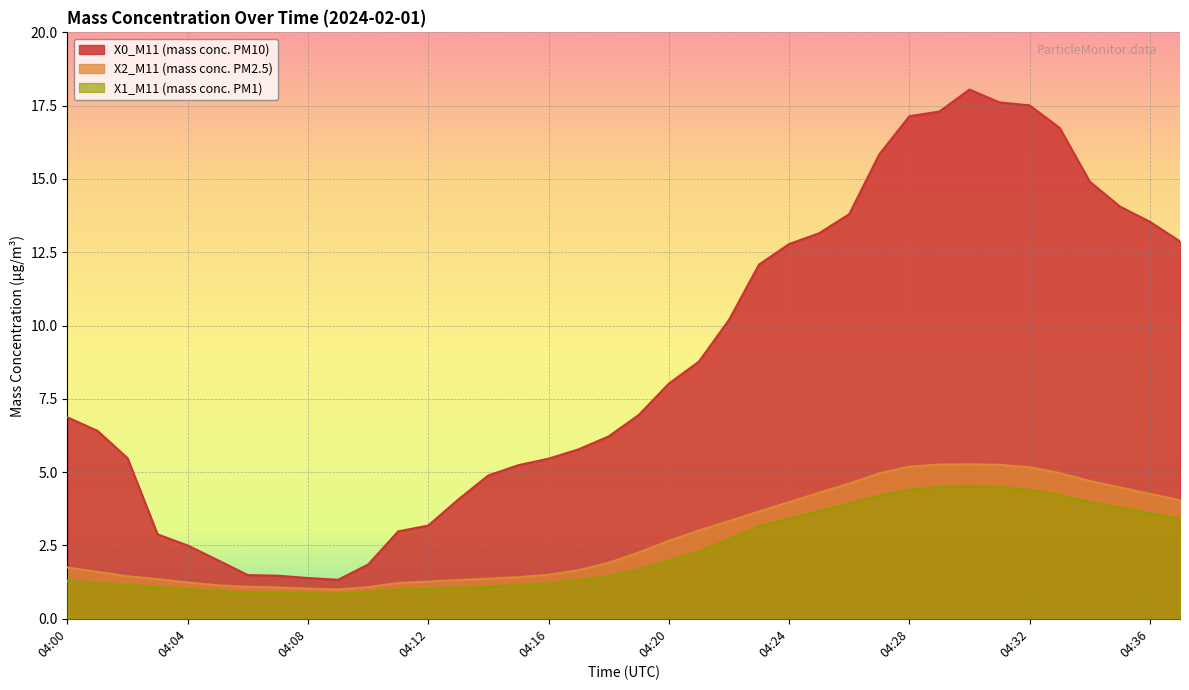

What is the difference between the X1_M11 (mass conc. PM1) values at 04:05 and 04:24?

2.5